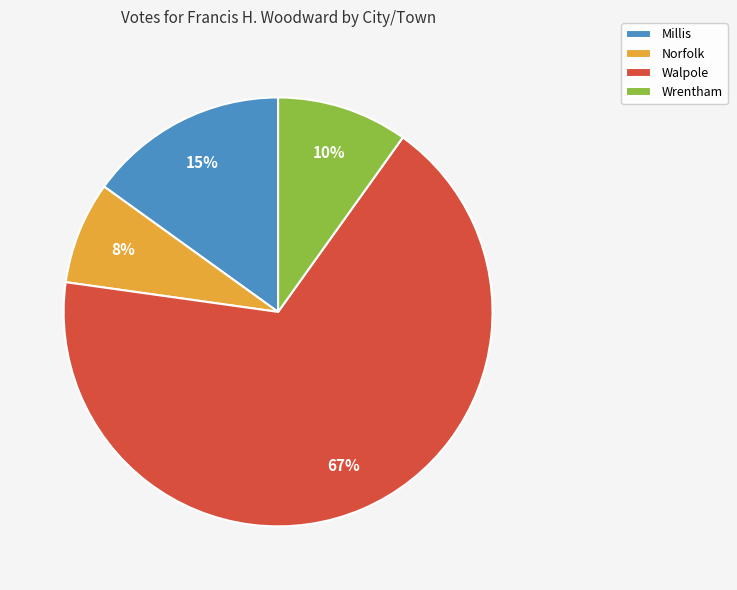

How many segments does this pie chart have?

4